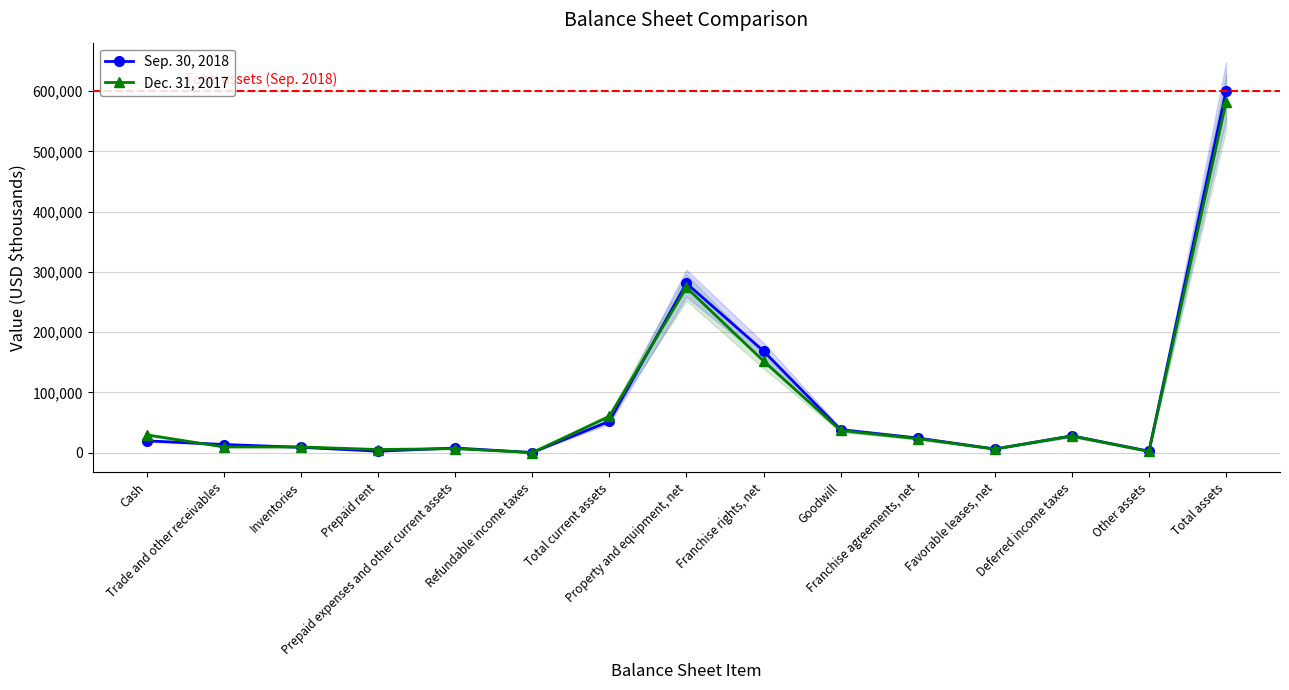

The Dec. 31, 2017 series shows 3279 at Inventories. True or false?

False